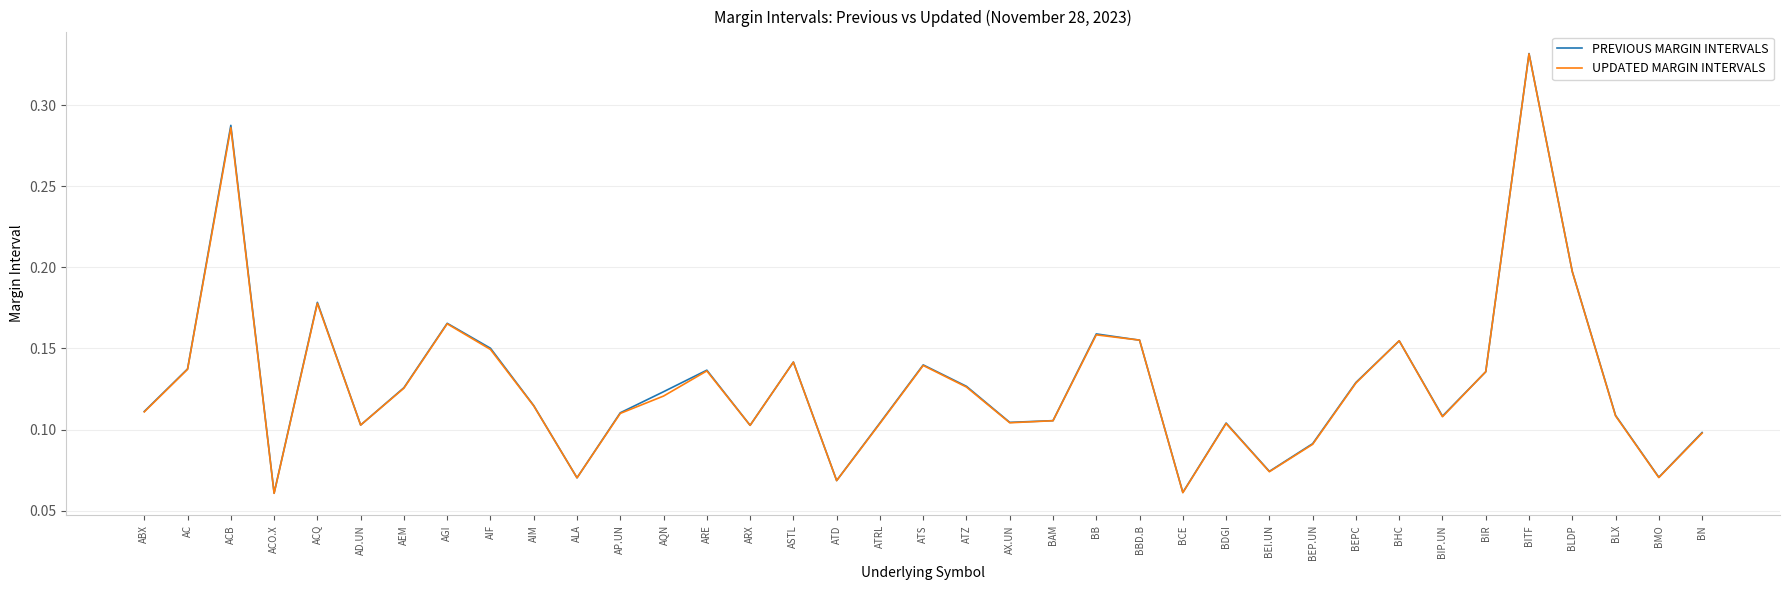

At which label does UPDATED MARGIN INTERVALS reach its peak?

BITF